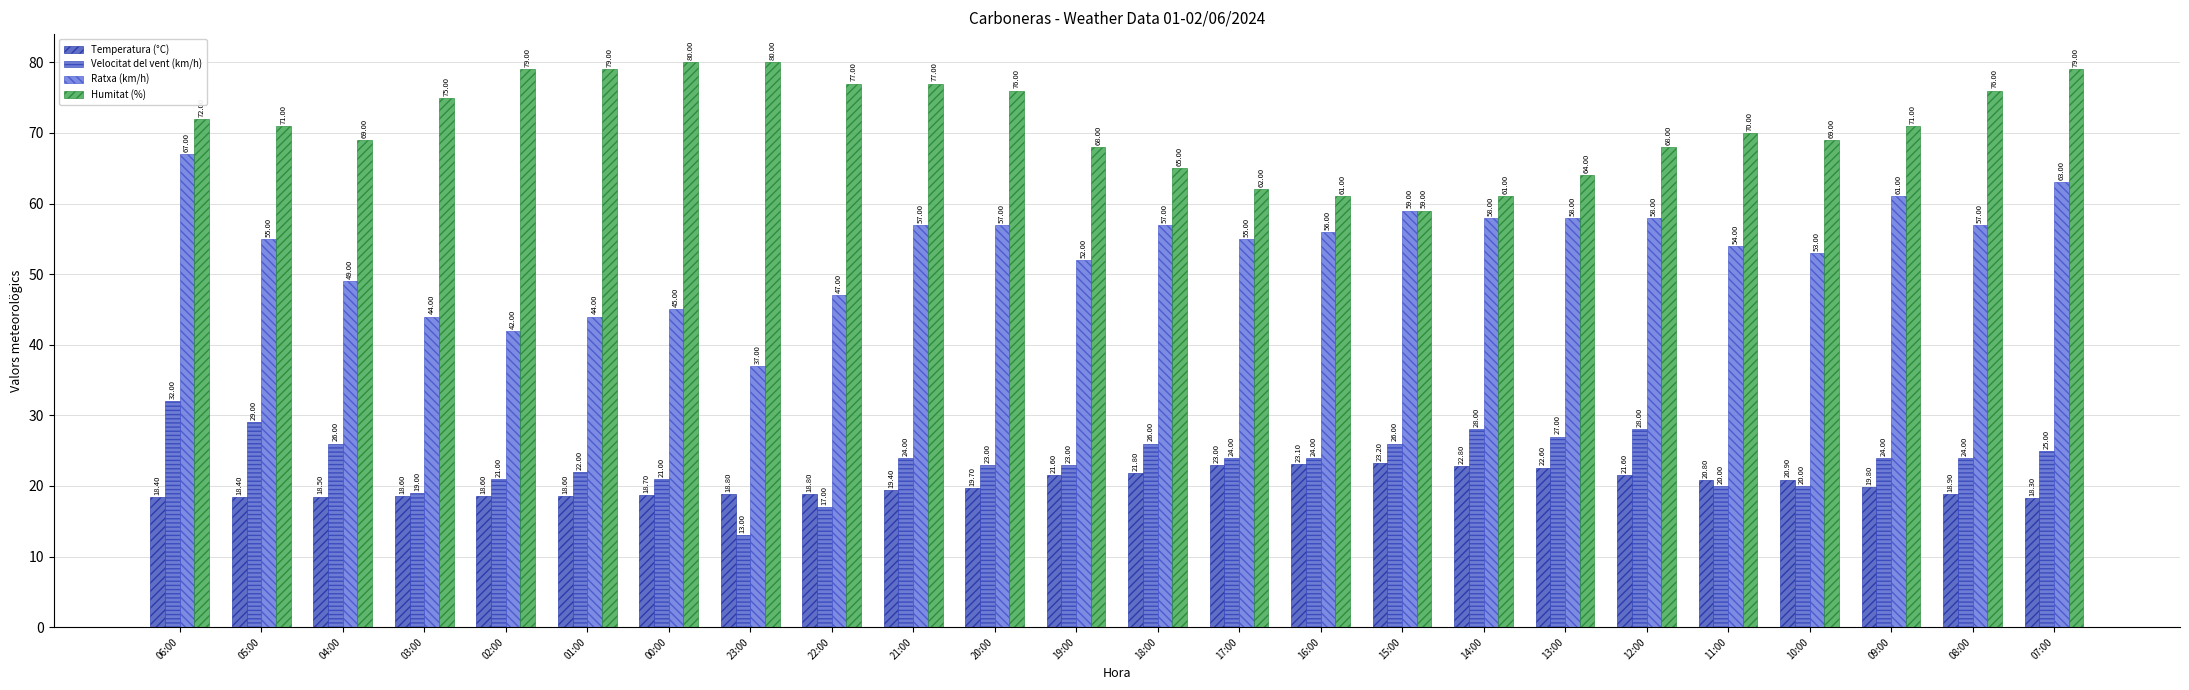

What is the approximate value of Ratxa (km/h) at 19:00?

52.0